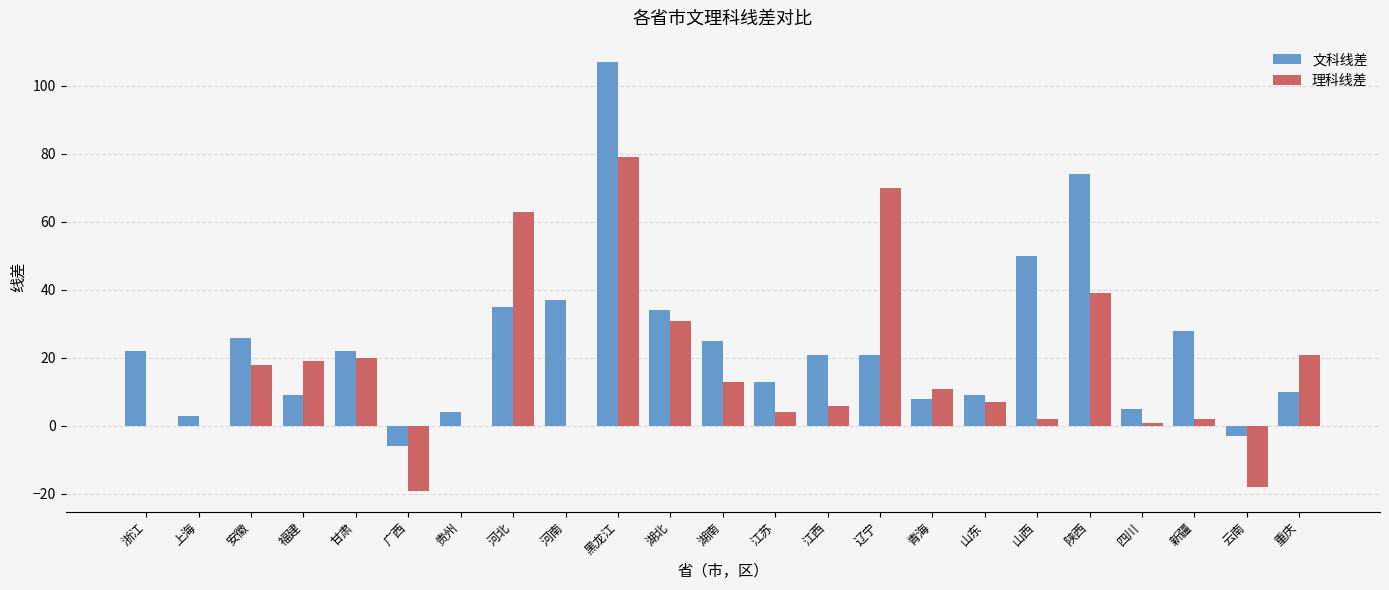

How many categories are shown in the chart?

23